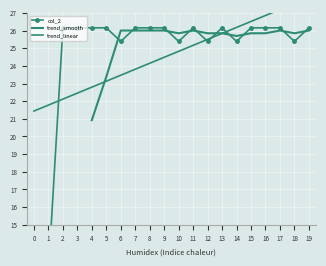

Count the number of categories in the chart.

20